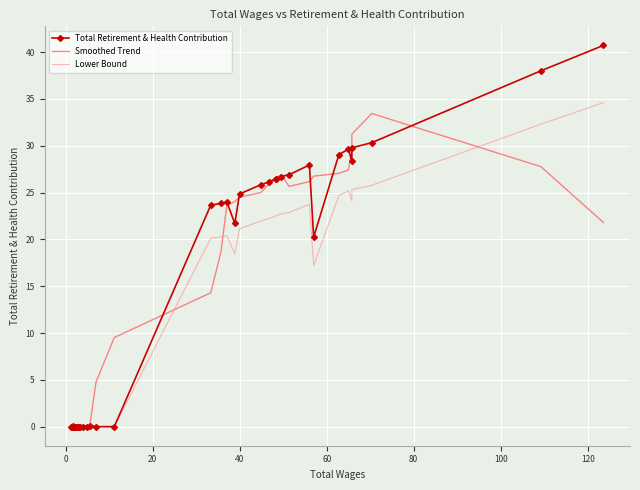

How many positive values does the Lower Bound series have?

22